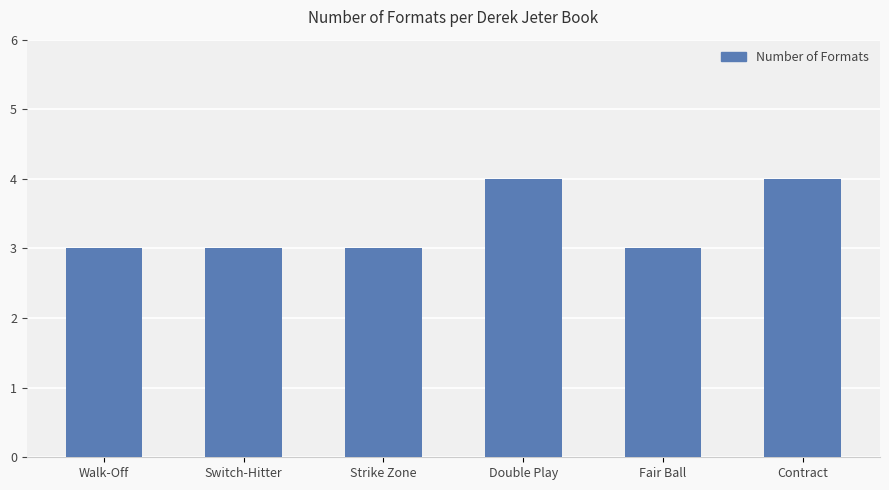

What is the smallest value displayed?

3